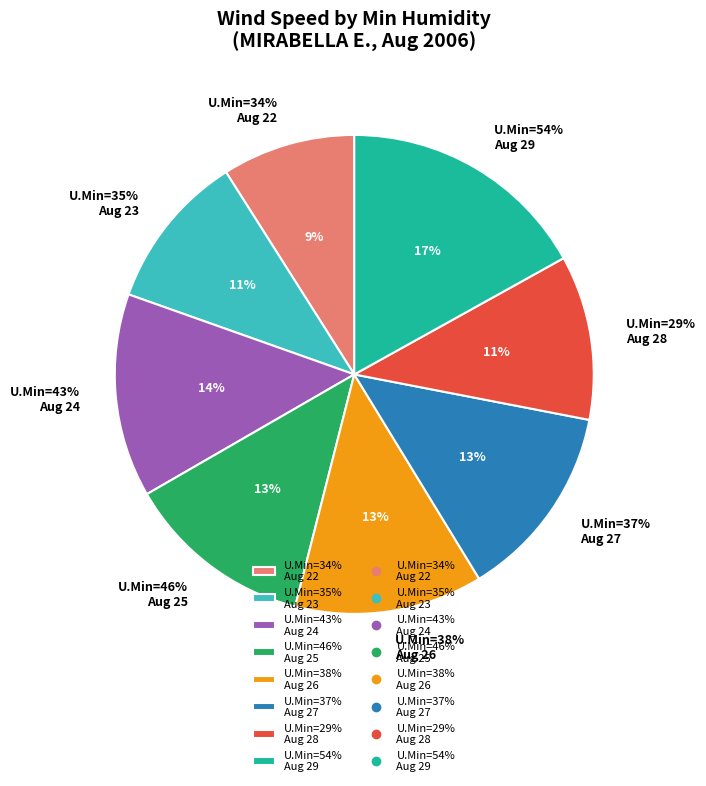

Does any single category account for the majority?

No